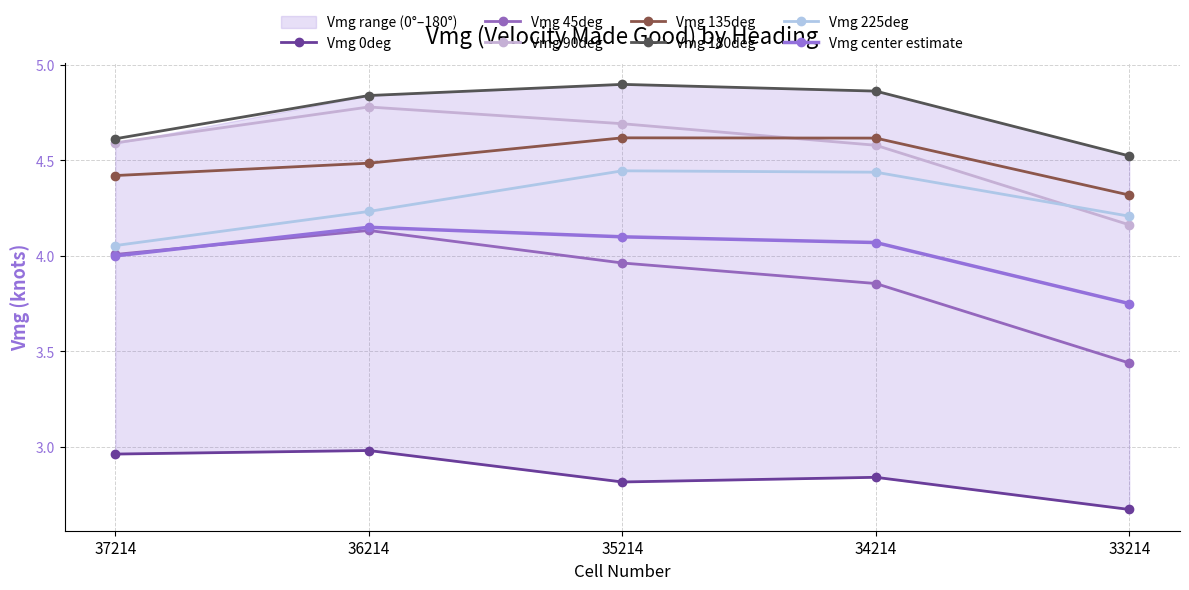

True or false: Vmg 135deg and Vmg 45deg cross at least once.

False